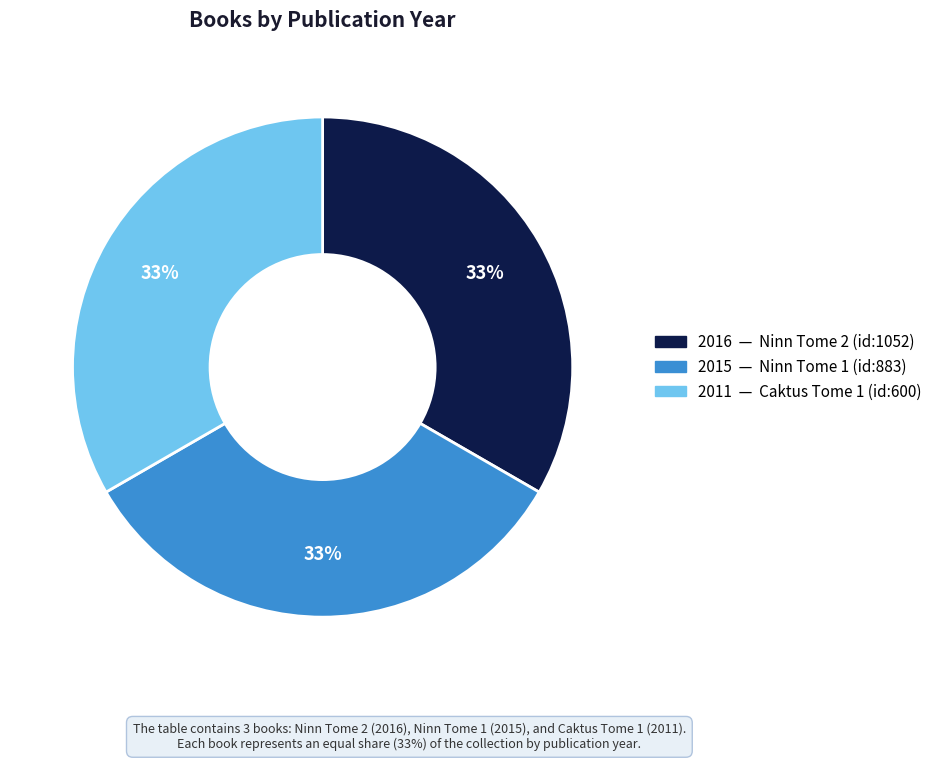

To the nearest percent, what is the average slice percentage?

33%